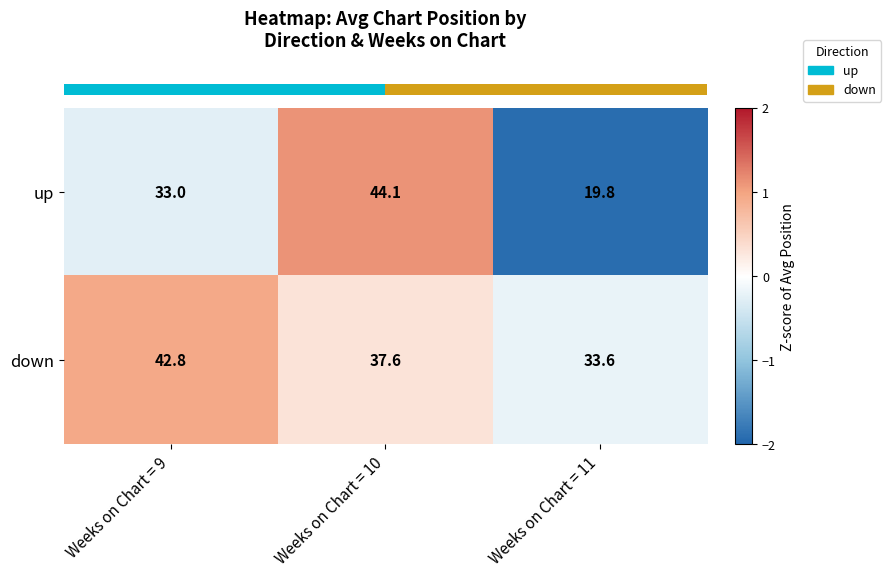

What is the sum of the down values at Weeks on Chart = 9 and Weeks on Chart = 10?

80.4